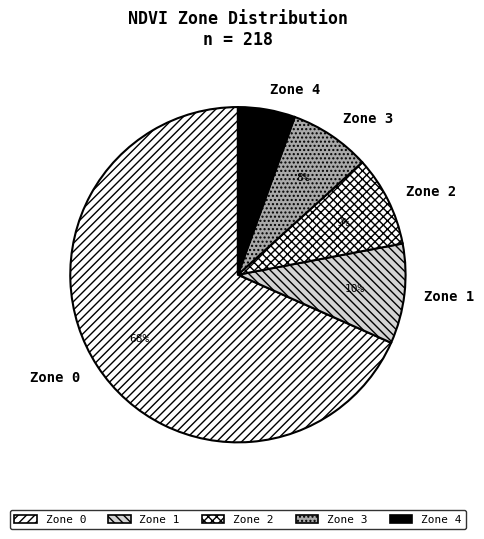

Do Zone 3 and Zone 2 together represent more than half of the pie?

No